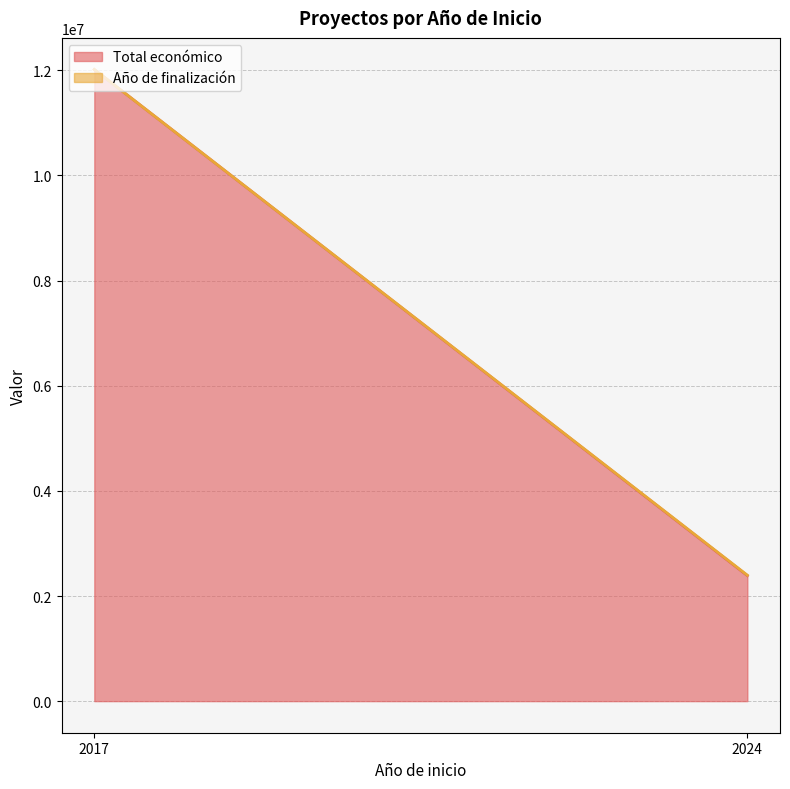

At which category is the sum across all series the highest?

2017